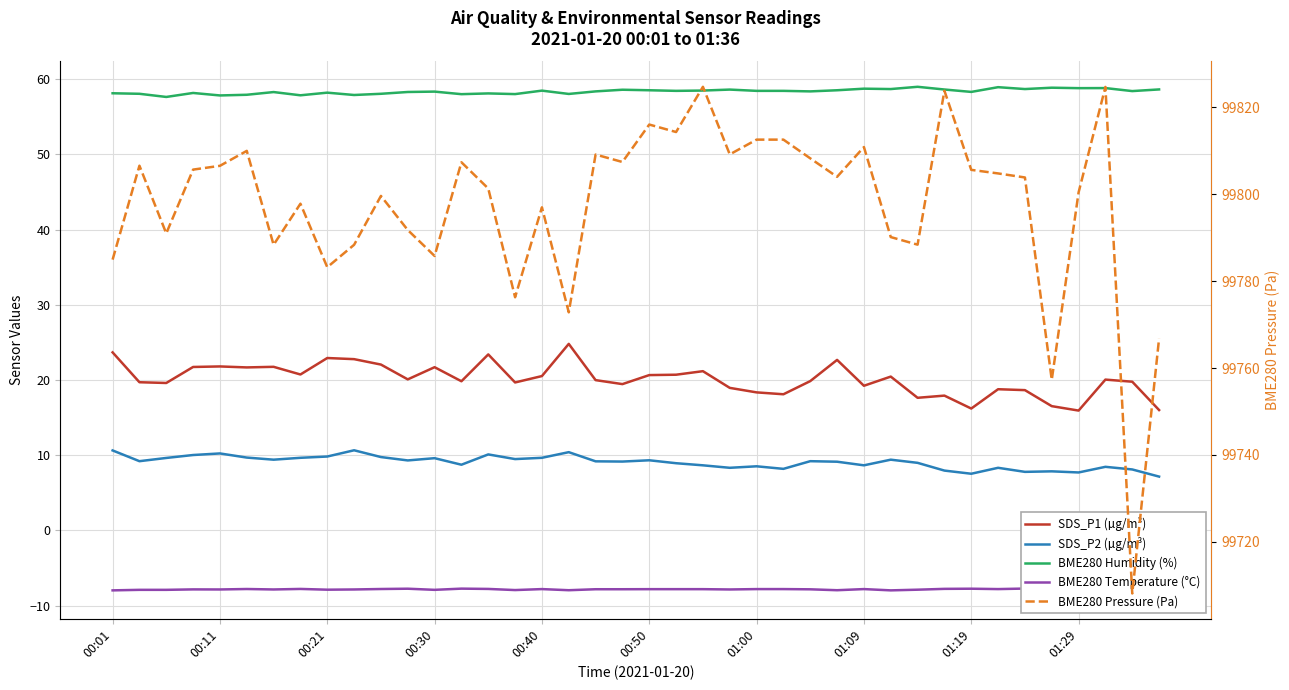

Is it true that SDS_P2 (µg/m³) equals 8.7 at 13?

True